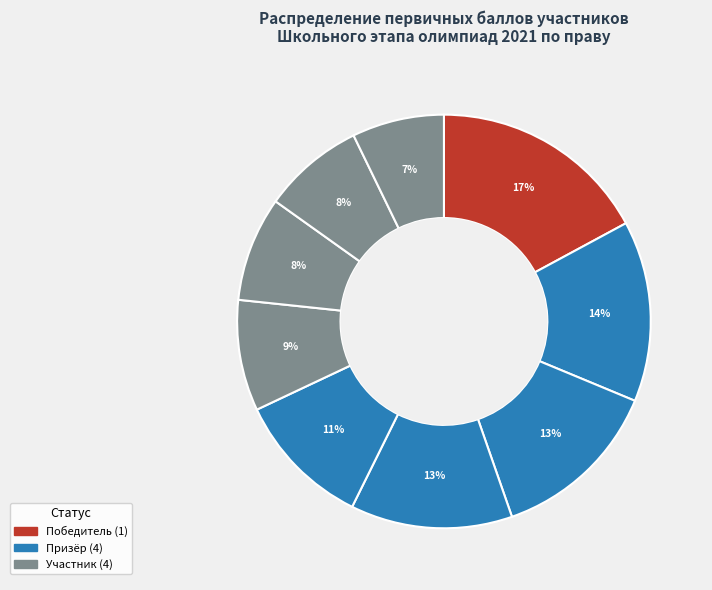

How many slices are in this pie chart?

9